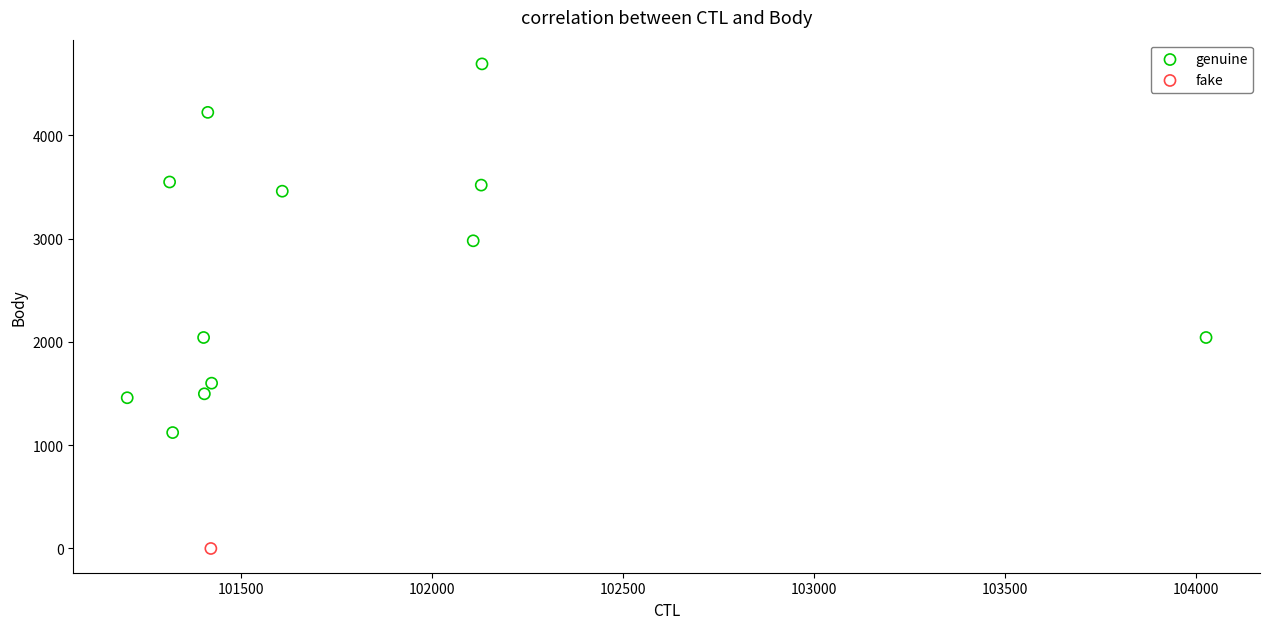

What are all the series names shown in the legend?

genuine, fake